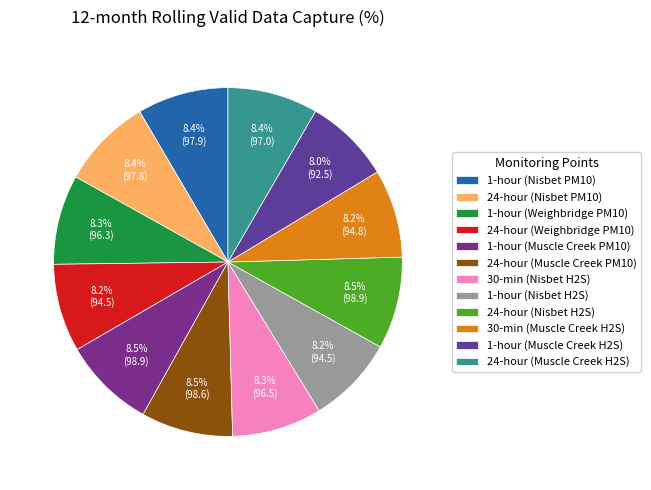

True or false: 24-hour (Nisbet H2S) accounts for 14% of the total.

False